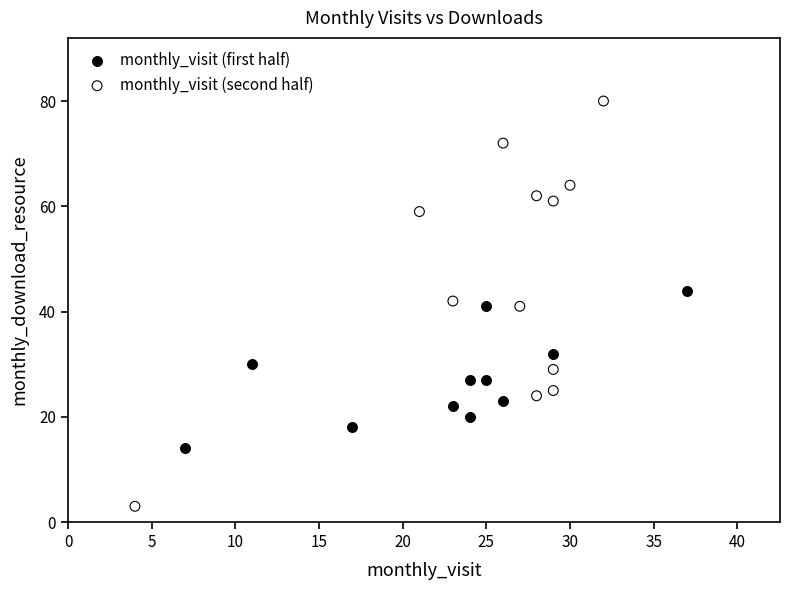

Which series contains the lowest Y value?

monthly_visit (second half)